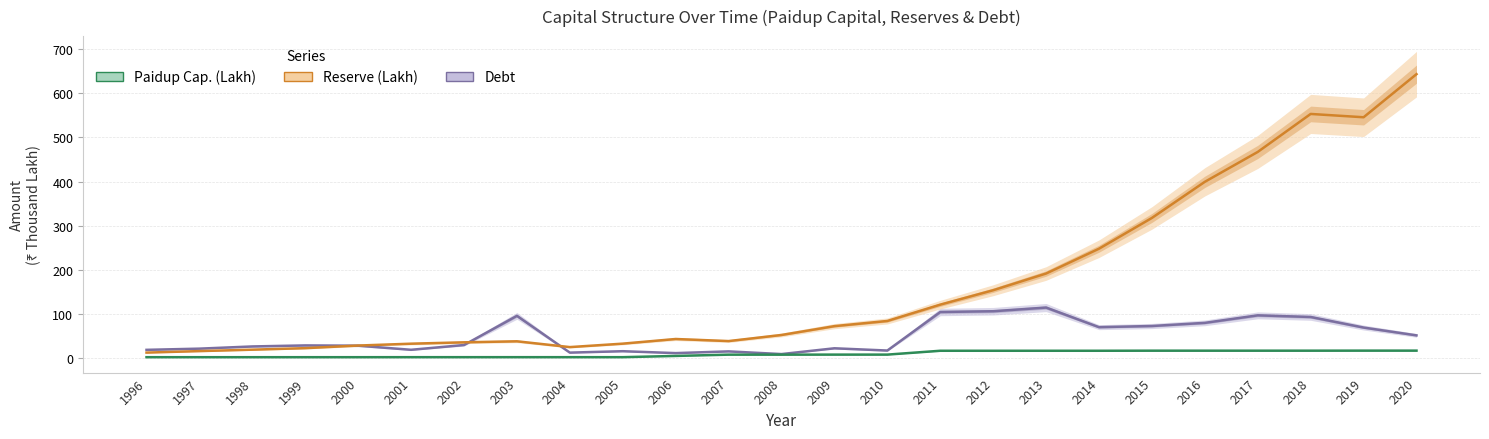

Reading right to left, what are all the values shown in this chart?

Debt: 52.2	69.9	93.8	97.5	80.5	73.4	70.8	115.1	106.8	105.1	17.9	23.0	9.9	16.0	12.1	16.4	13.2	96.4	30.4	19.6	28.9	29.5	27.2	22.2	19.5
Reserve (Lakh): 643.0	545.5	553.0	467.1	399.5	317.8	248.2	192.1	154.3	121.7	84.8	73.1	53.1	39.3	44.0	33.5	25.7	38.8	36.5	33.4	29.2	23.3	19.9	16.6	13.3
Paidup Cap. (Lakh): 17.7	17.7	17.6	17.6	17.6	17.6	17.4	17.4	17.4	17.4	8.7	8.7	8.6	8.6	5.7	2.9	2.9	2.9	2.9	2.9	2.9	2.9	2.9	2.9	2.8